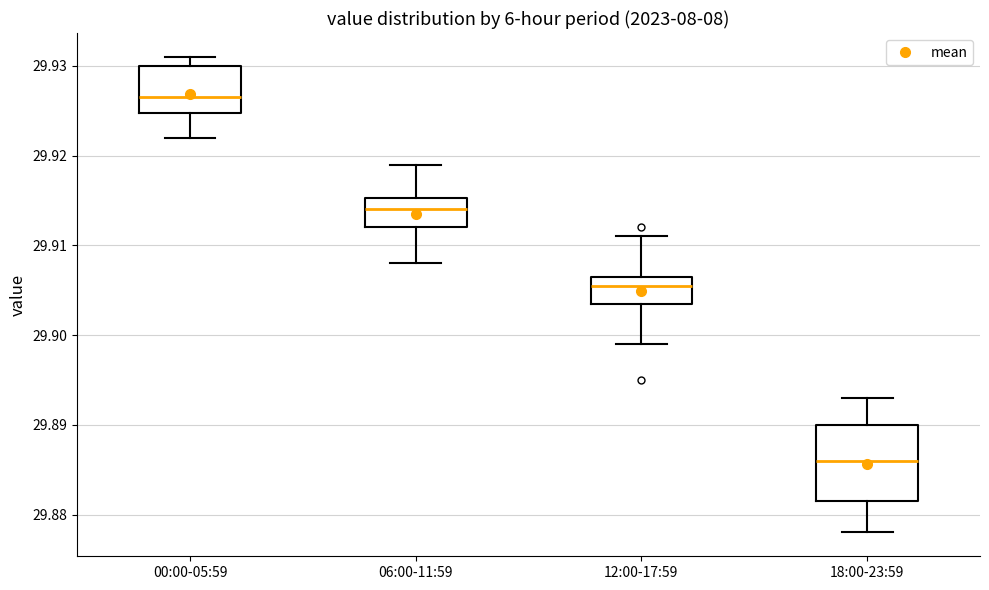

Comparing the boxes themselves (not the whiskers), which one is the tallest?

18:00-23:59